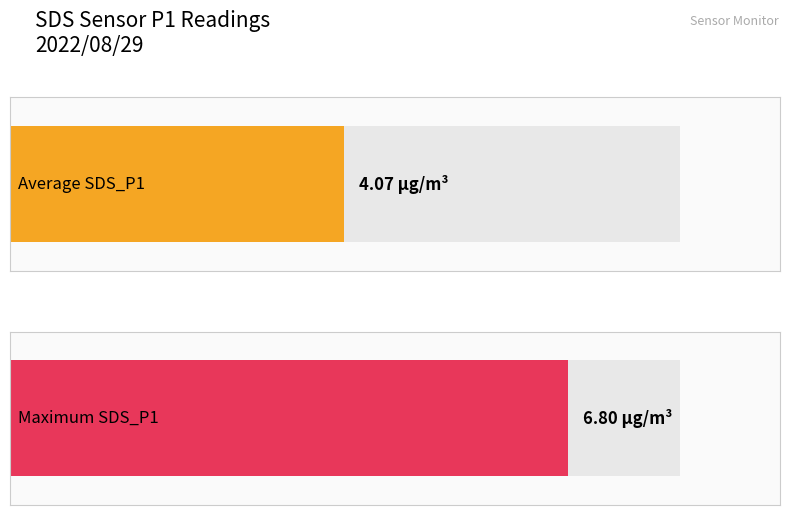

Which series has the largest total across all categories?

SDS_P1